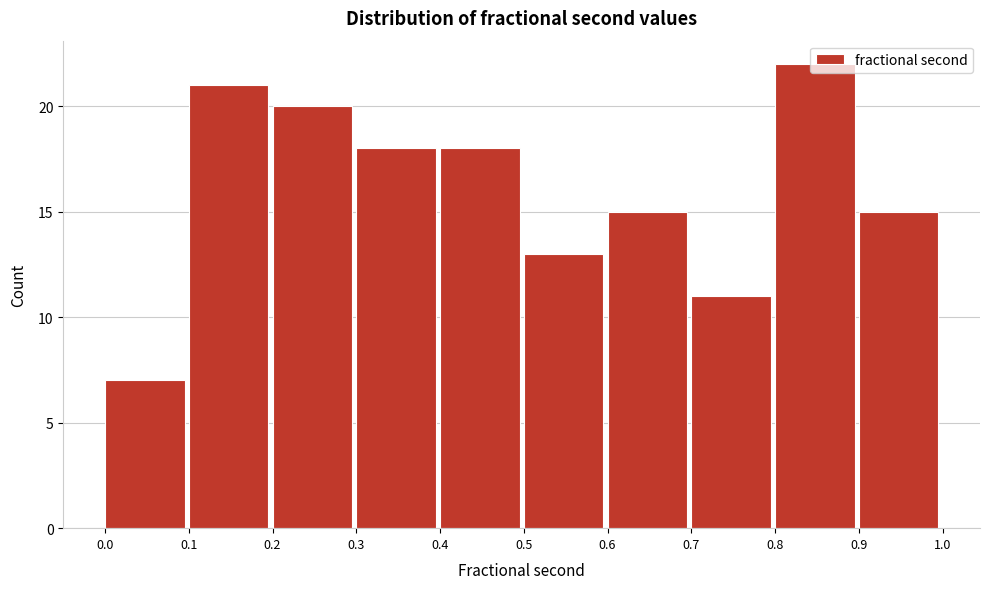

Which range on the x-axis has the tallest bar?

0.8 to 0.9